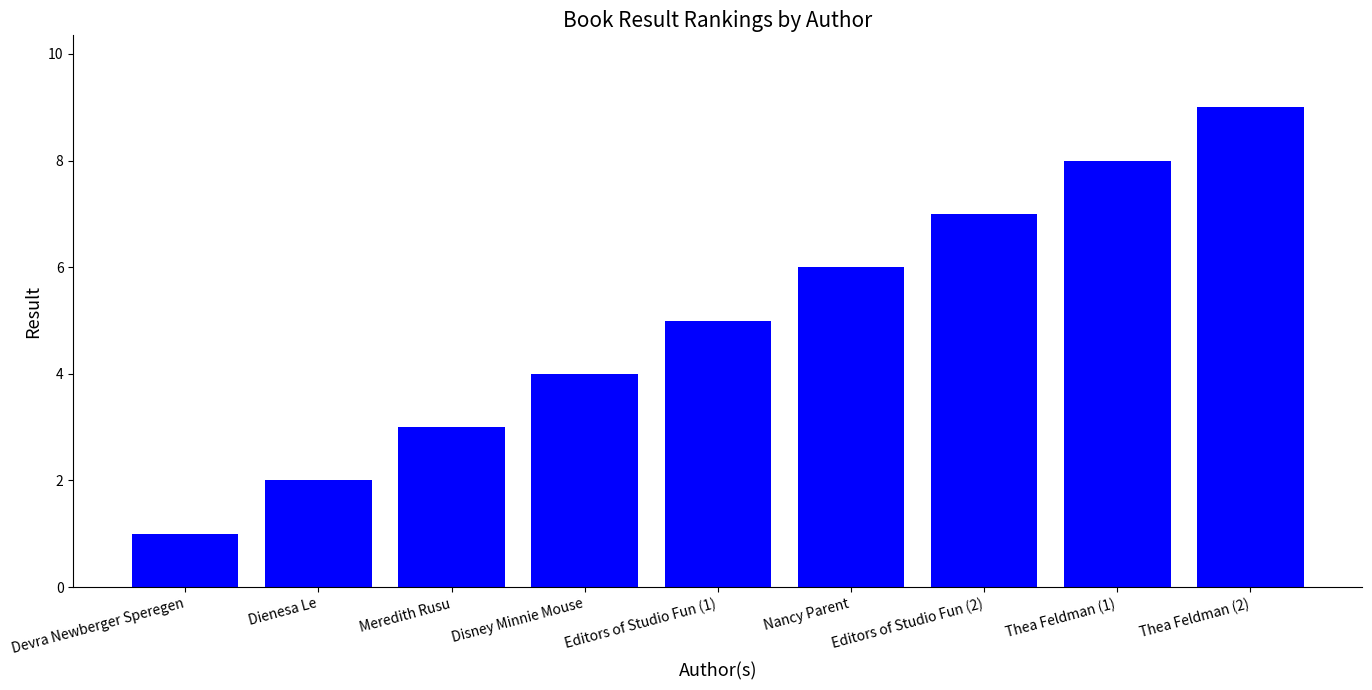

Reading right to left, transcribe all the data shown in this chart.

Thea Feldman (2)=9	Thea Feldman (1)=8	Editors of Studio Fun (2)=7	Nancy Parent=6	Editors of Studio Fun (1)=5	Disney Minnie Mouse=4	Meredith Rusu=3	Dienesa Le=2	Devra Newberger Speregen=1